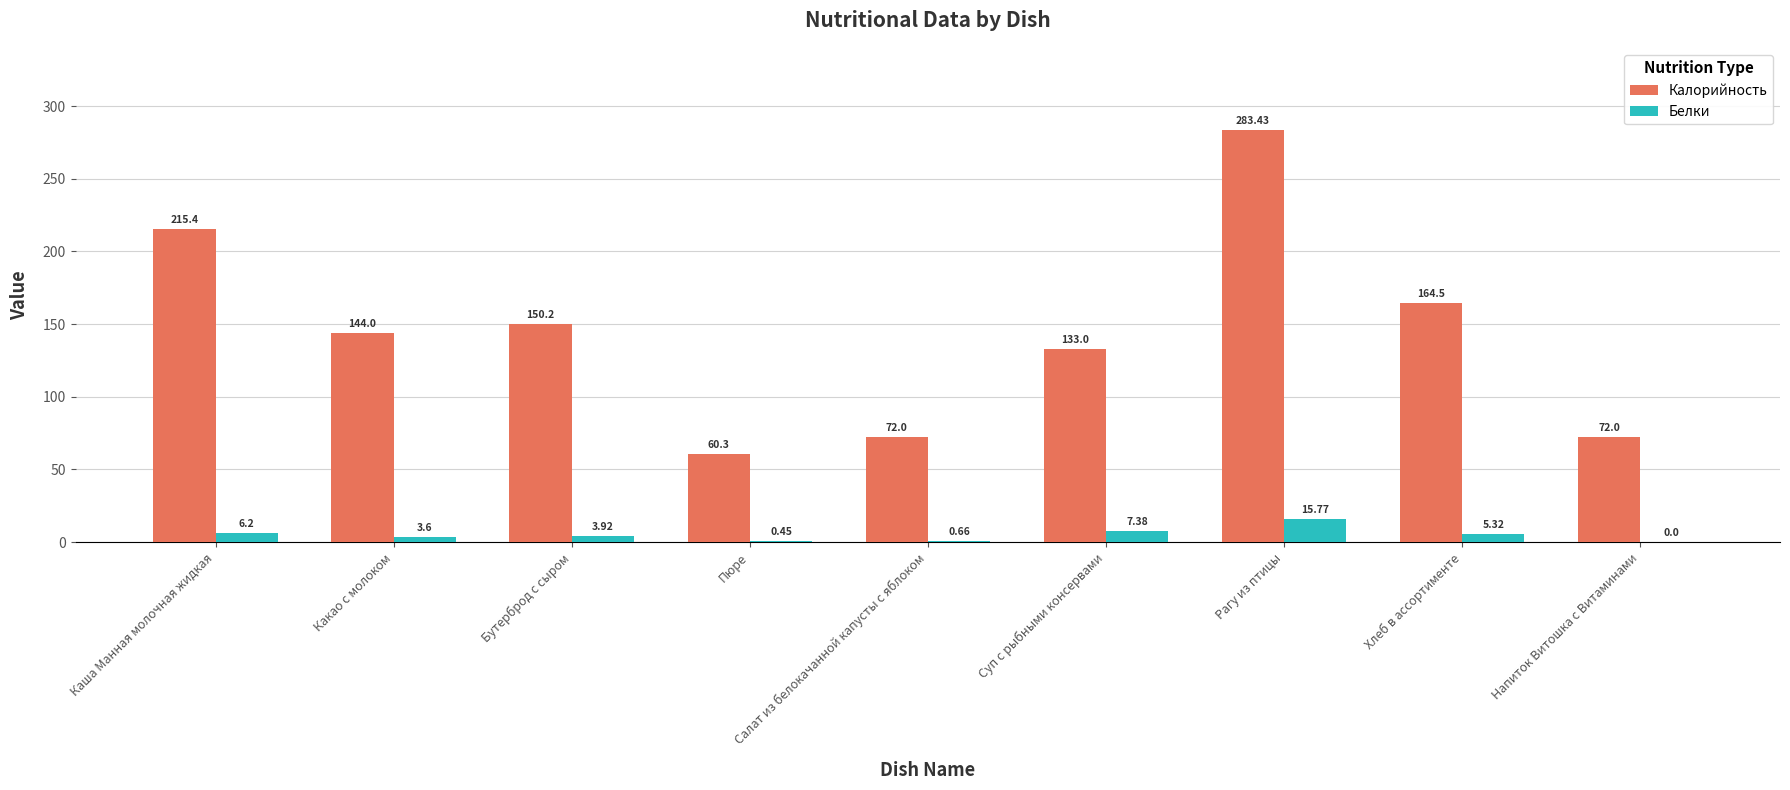

What are all the series names shown in the legend?

Калорийность, Белки